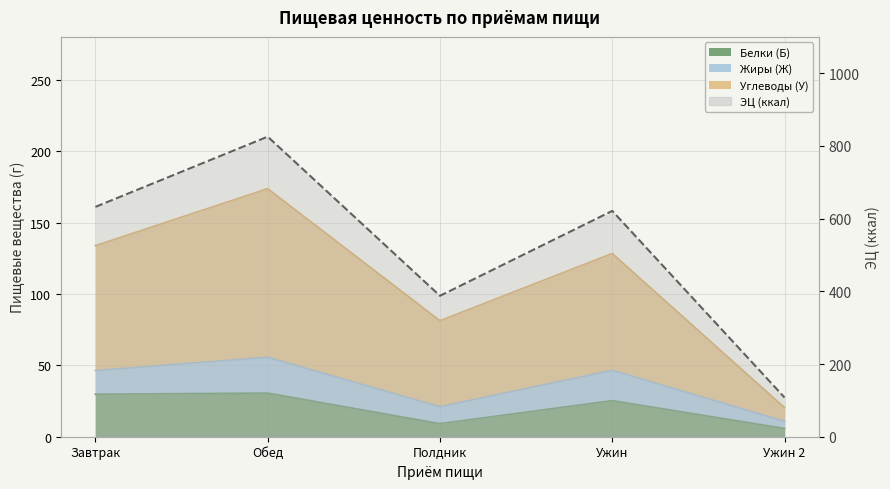

At which category does the chart reach its peak across all series?

Обед